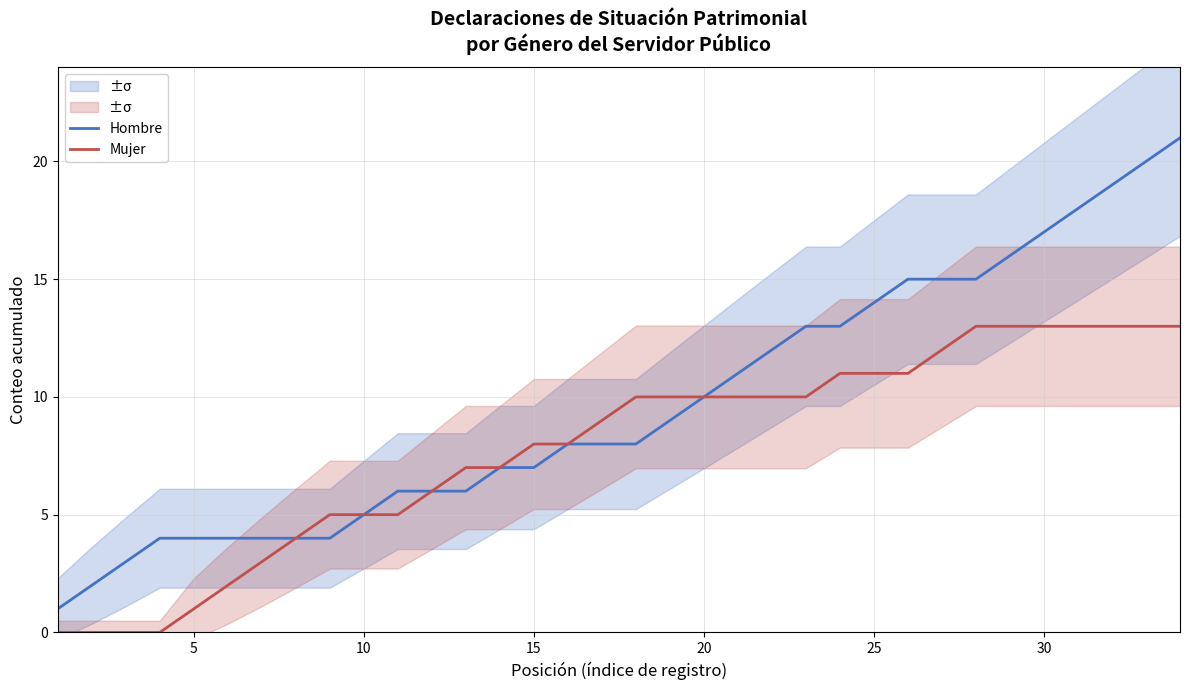

The Mujer series shows 16 at 20. True or false?

False